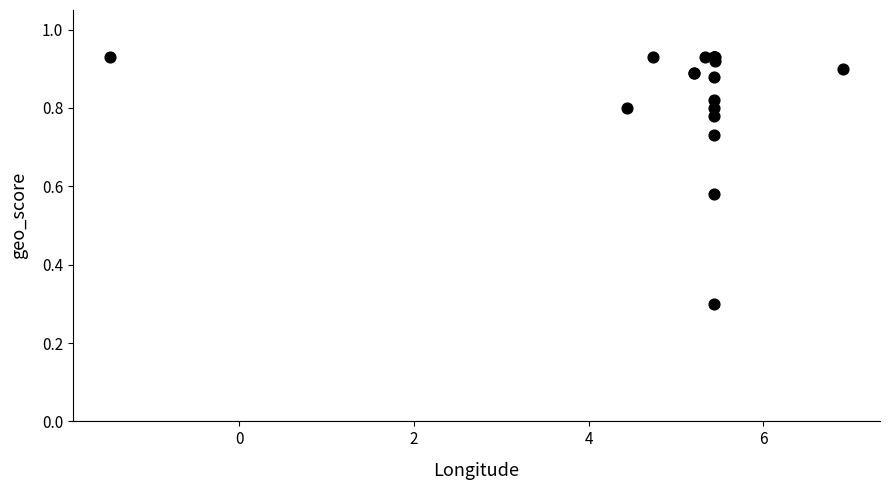

What Y value in the scatter plot is closest to 0?

0.3